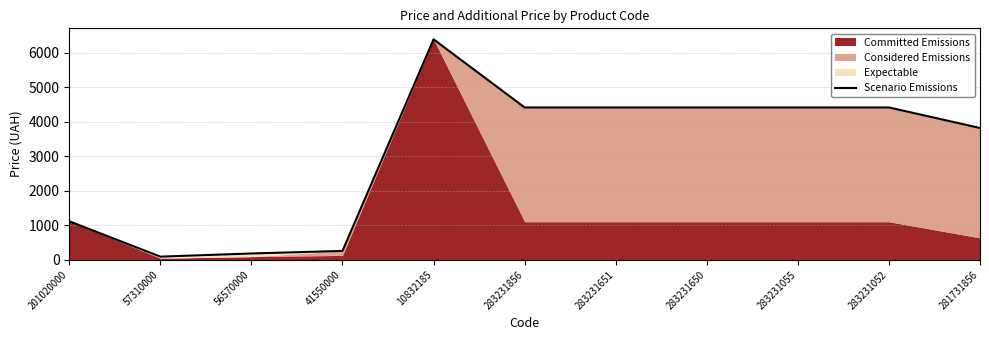

What is the label of the 9th point from the right?

56570000